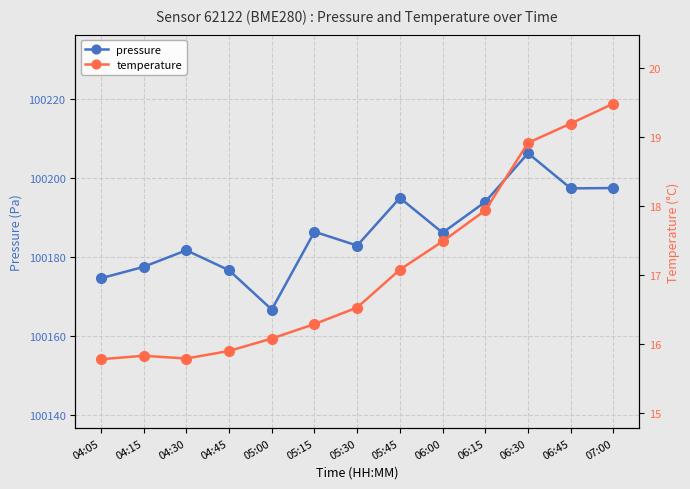

What is the minimum value shown in the chart?

15.8